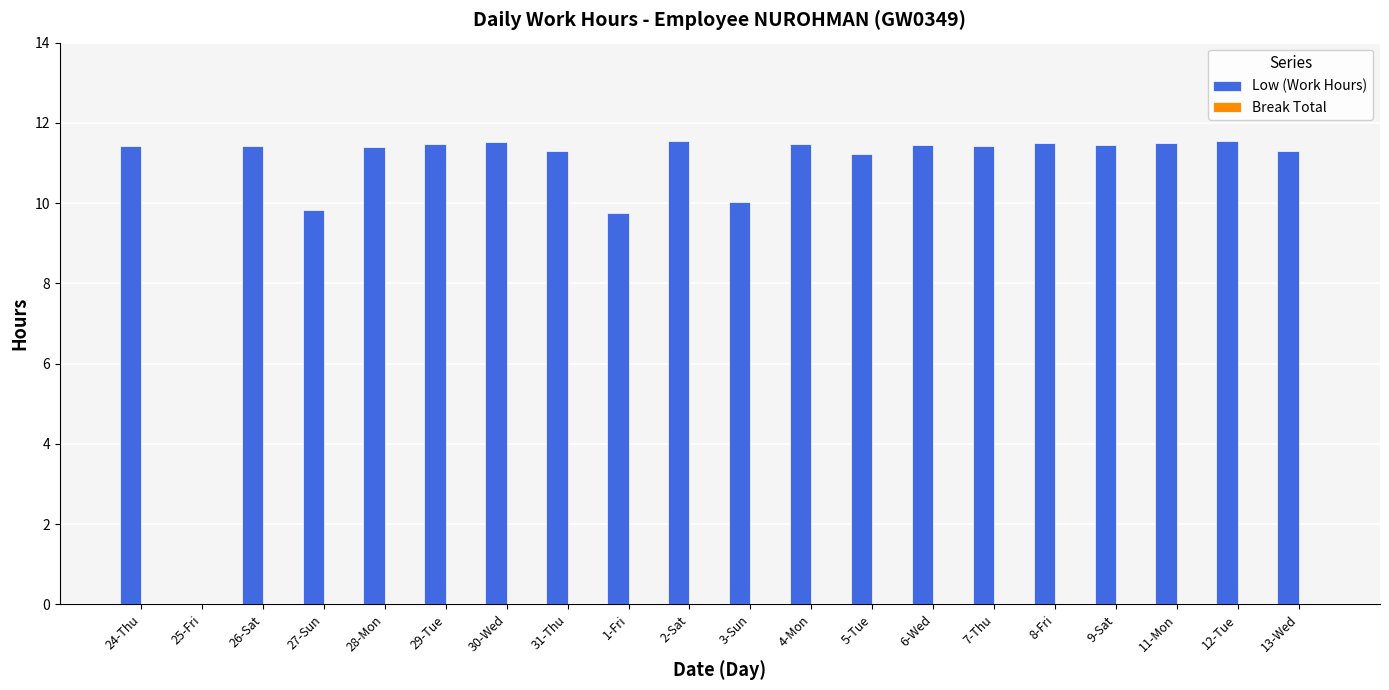

What is the ratio of the value at 4-Mon to the value at 7-Thu?

1.0